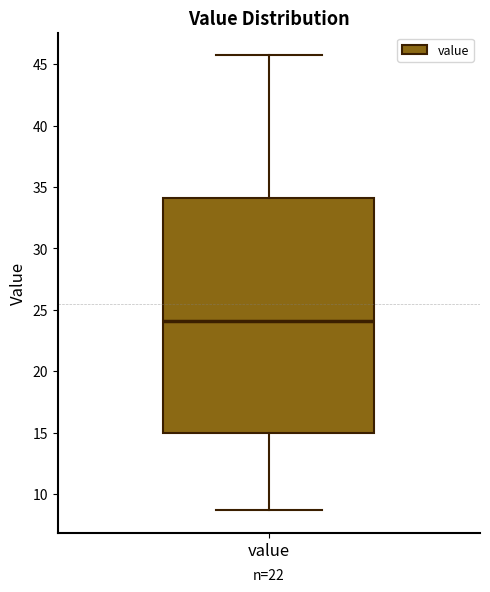

Transcribe this box plot: give where the median line is, the range the box spans, and where the two whiskers end, as read against the y-axis. The values are not printed on the chart, so give them approximately, as read against the axis.

median 24.0, box 15.0 to 34.0, whiskers 8.5 to 45.5